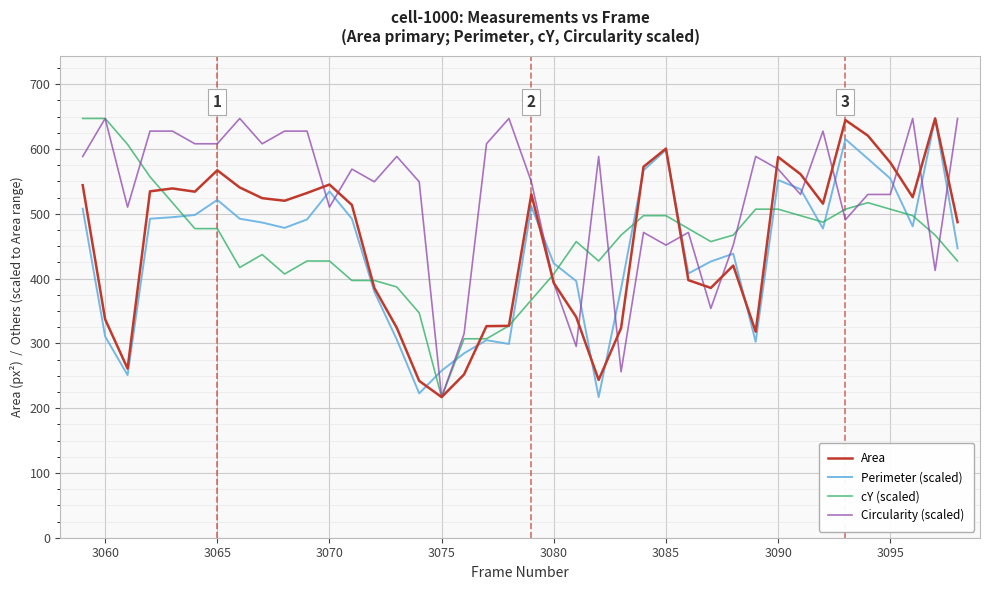

How many lines are shown in the chart?

4